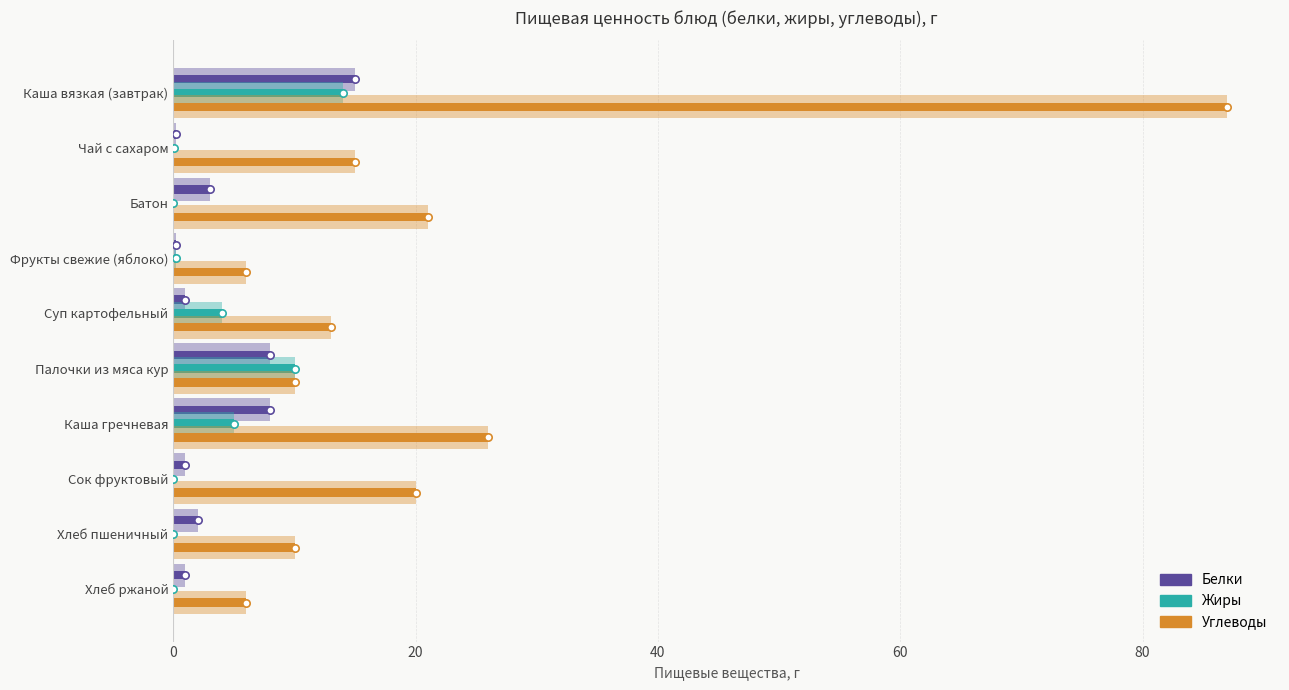

At how many categories does at least one series exceed 13?

5